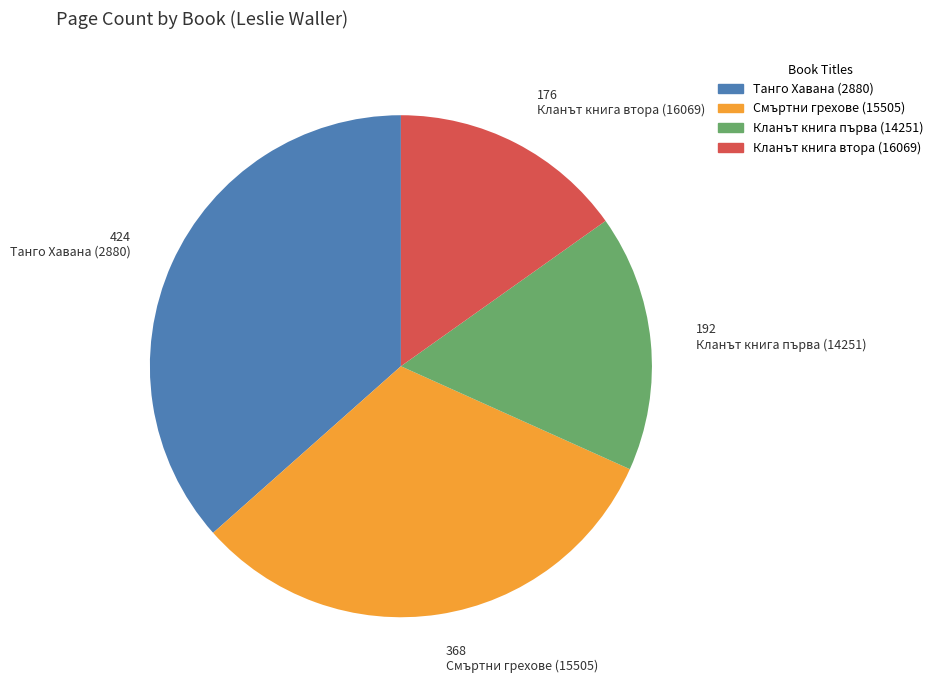

Count the number of slices in the pie.

4